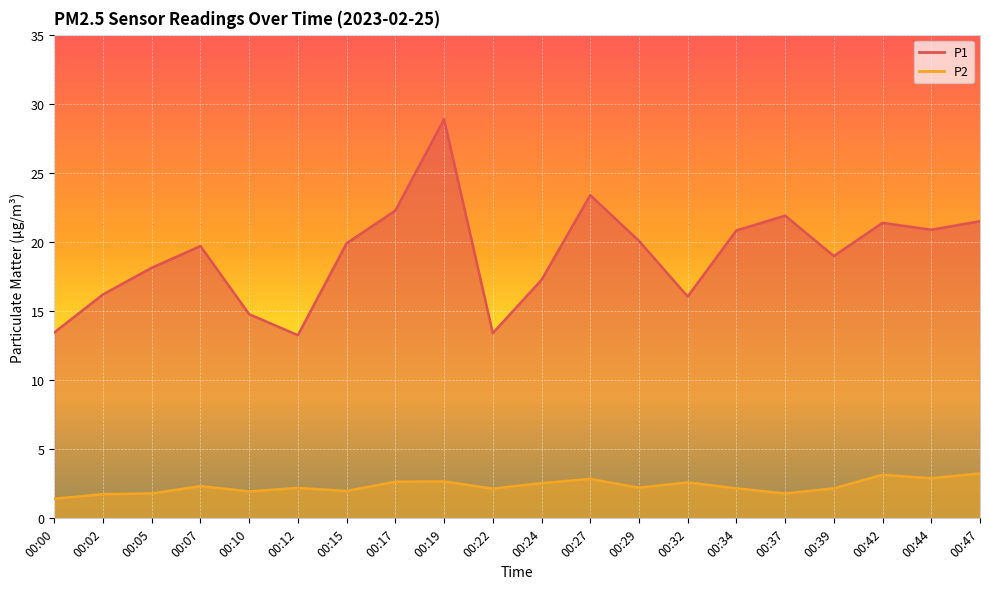

What are all the series names shown in the legend?

P1, P2